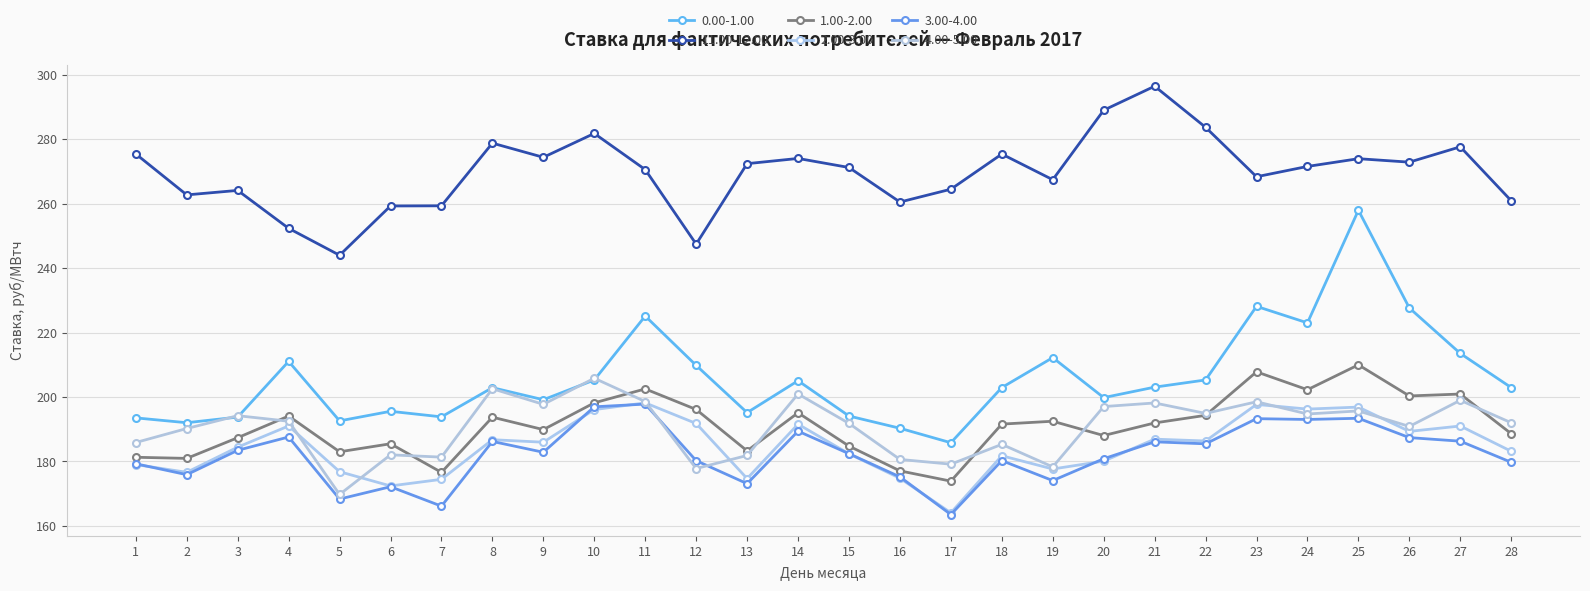

What is the average value of the 1.00-2.00 series?

191.1